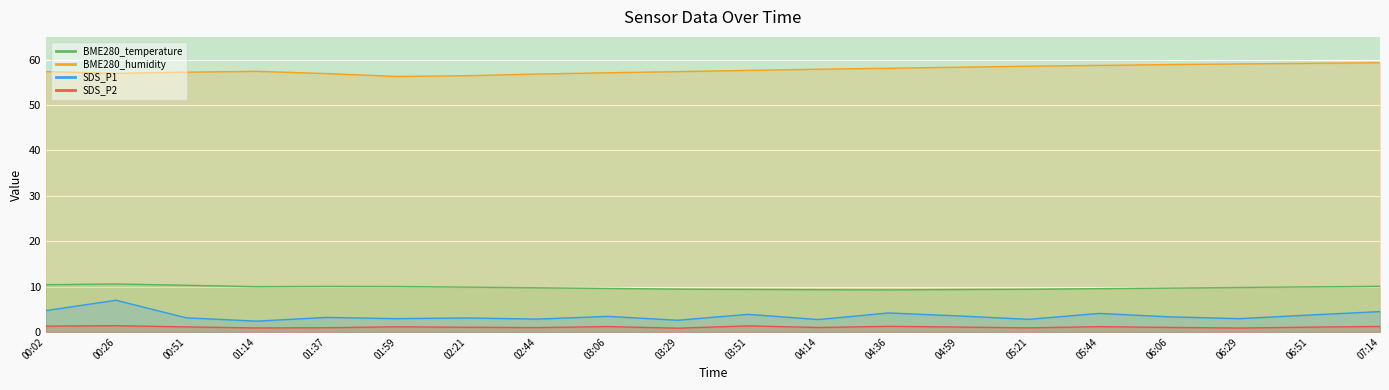

Rank the series at 06:51 from highest to lowest value.

BME280_humidity, BME280_temperature, SDS_P1, SDS_P2